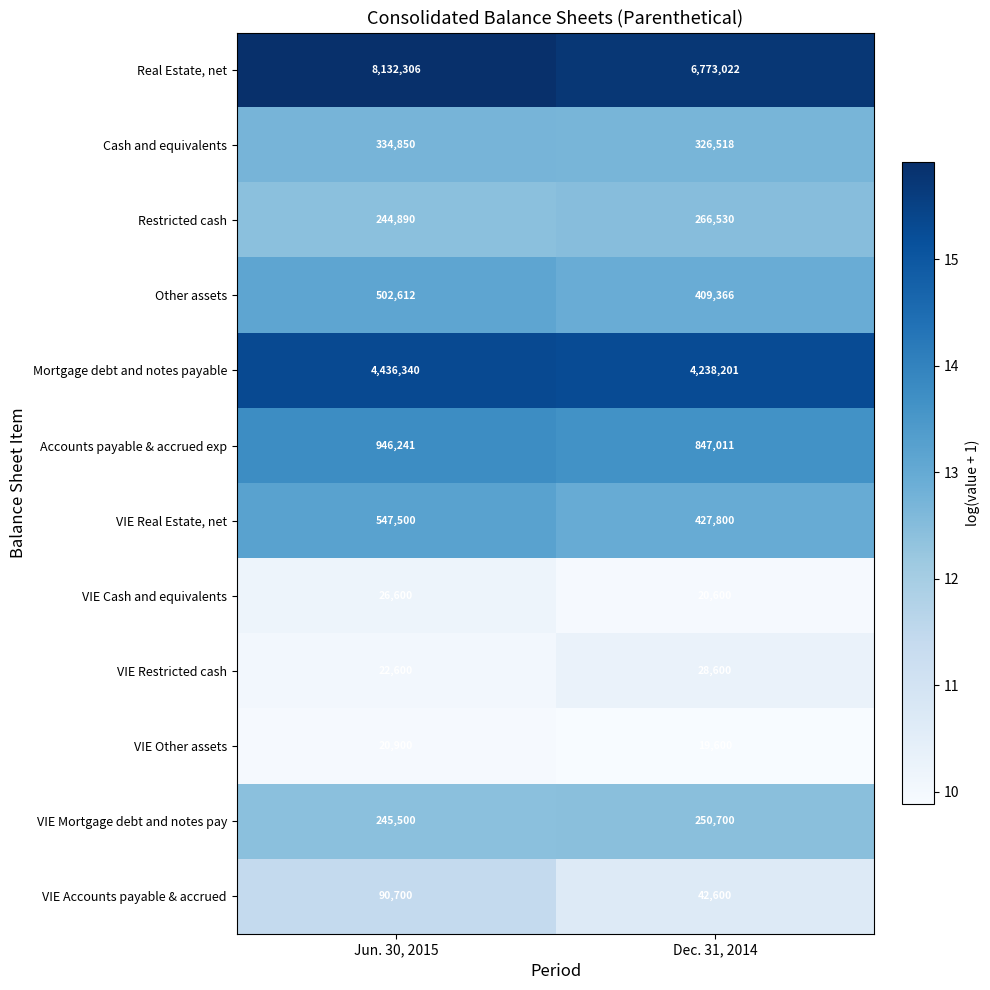

Reading left to right, what are all the values shown in this chart?

Real Estate, net: 8132306	6773022
Cash and equivalents: 334850	326518
Restricted cash: 244890	266530
Other assets: 502612	409366
Mortgage debt and notes payable: 4436340	4238201
Accounts payable & accrued exp: 946241	847011
VIE Real Estate, net: 547500	427800
VIE Cash and equivalents: 26600	20600
VIE Restricted cash: 22600	28600
VIE Other assets: 20900	19600
VIE Mortgage debt and notes pay: 245500	250700
VIE Accounts payable & accrued: 90700	42600